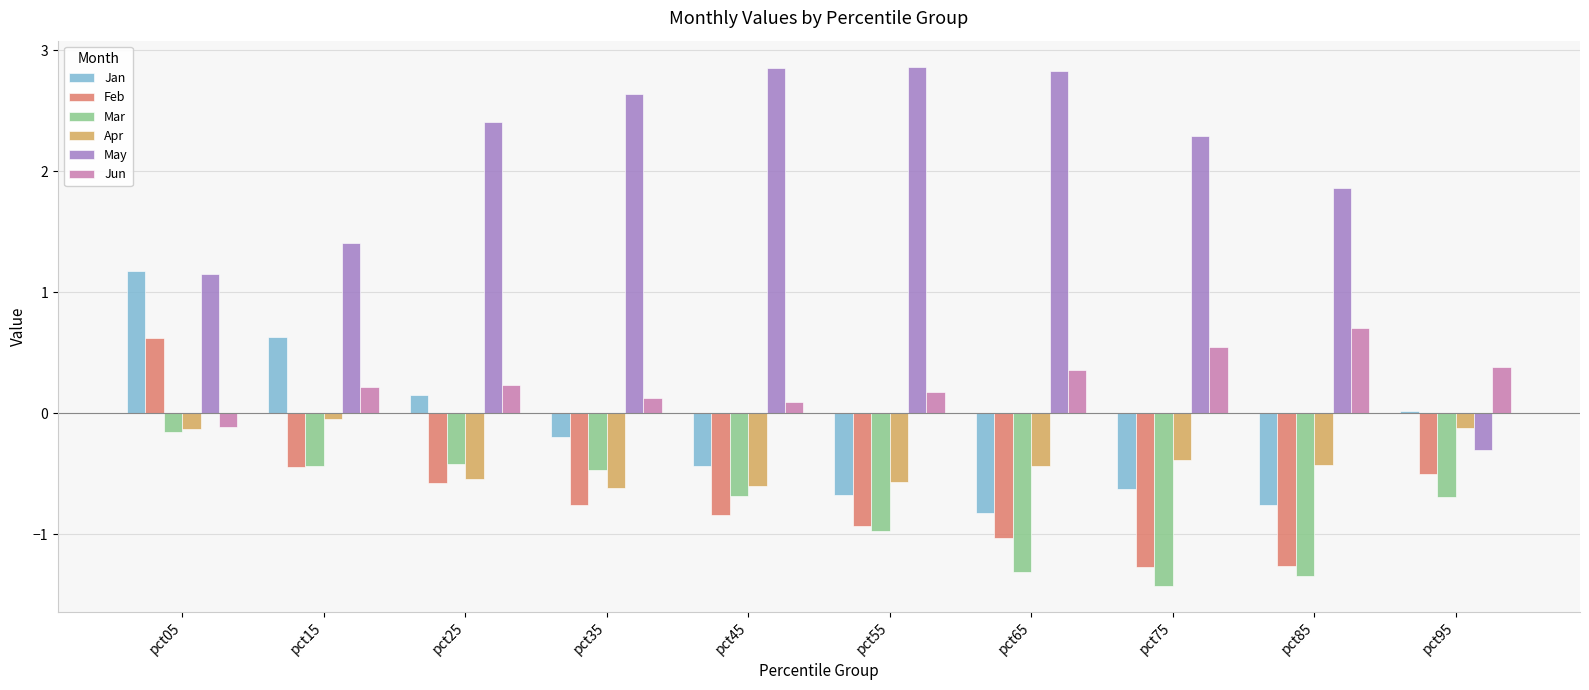

How many bars are there in each group?

6